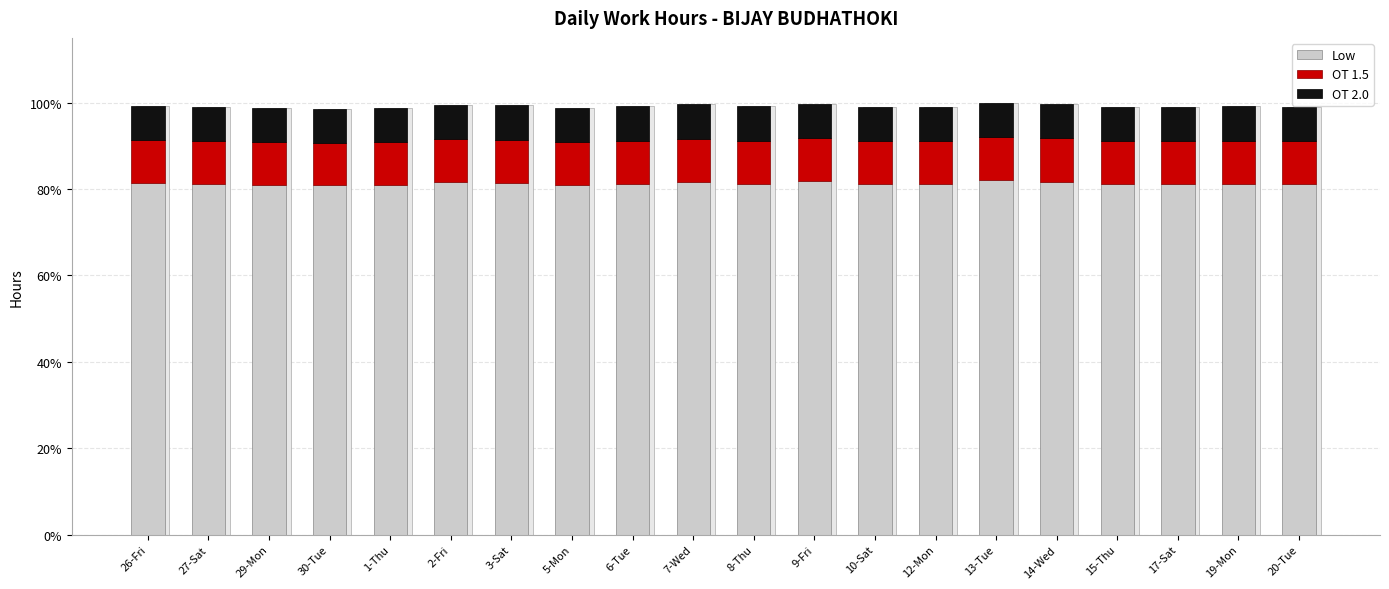

Reading right to left, list all the values displayed in this chart.

Low: 20-Tue=81.2	19-Mon=81.3	17-Sat=81.2	15-Thu=81.2	14-Wed=81.7	13-Tue=82.0	12-Mon=81.2	10-Sat=81.2	9-Fri=81.8	8-Thu=81.3	7-Wed=81.7	6-Tue=81.3	5-Mon=81.0	3-Sat=81.5	2-Fri=81.5	1-Thu=81.0	30-Tue=80.9	29-Mon=81.0	27-Sat=81.2	26-Fri=81.4
OT 1.5: 20-Tue=9.9	19-Mon=9.9	17-Sat=9.9	15-Thu=9.9	14-Wed=10.0	13-Tue=10.0	12-Mon=9.9	10-Sat=9.9	9-Fri=10.0	8-Thu=9.9	7-Wed=10.0	6-Tue=9.9	5-Mon=9.9	3-Sat=9.9	2-Fri=9.9	1-Thu=9.9	30-Tue=9.9	29-Mon=9.9	27-Sat=9.9	26-Fri=9.9
OT 2.0: 20-Tue=7.9	19-Mon=7.9	17-Sat=7.9	15-Thu=7.9	14-Wed=8.0	13-Tue=8.0	12-Mon=7.9	10-Sat=7.9	9-Fri=8.0	8-Thu=7.9	7-Wed=8.0	6-Tue=7.9	5-Mon=7.9	3-Sat=7.9	2-Fri=8.0	1-Thu=7.9	30-Tue=7.9	29-Mon=7.9	27-Sat=7.9	26-Fri=7.9